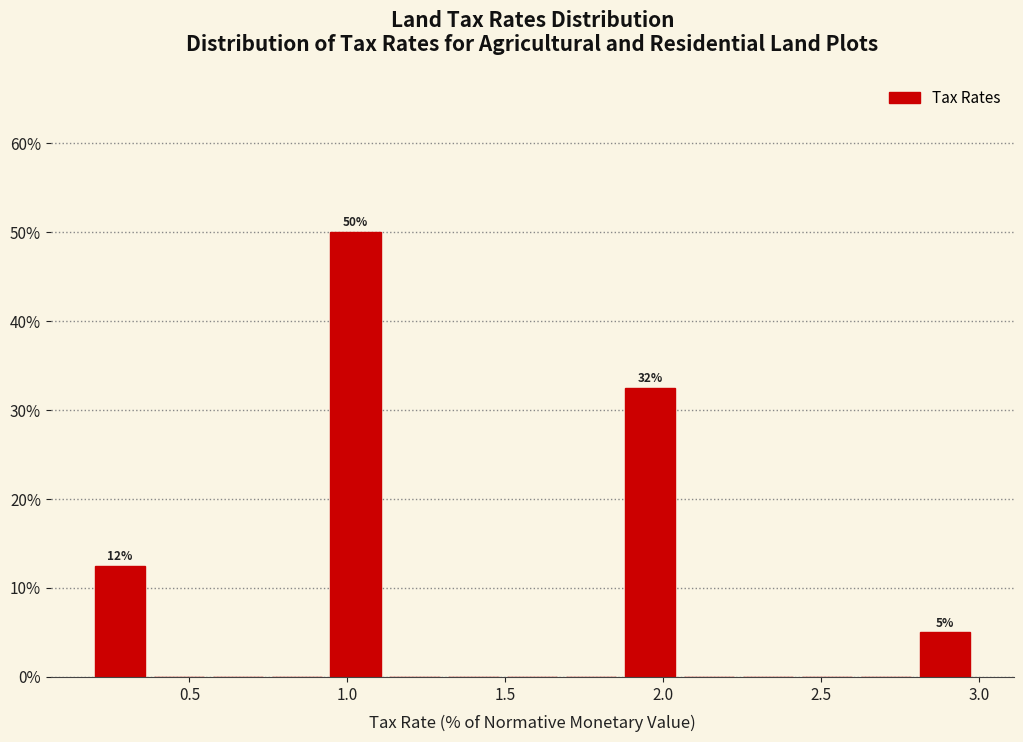

Around what value on the x-axis is the tallest bar? Give the approximate position of its centre, as read against the axis.

1.05